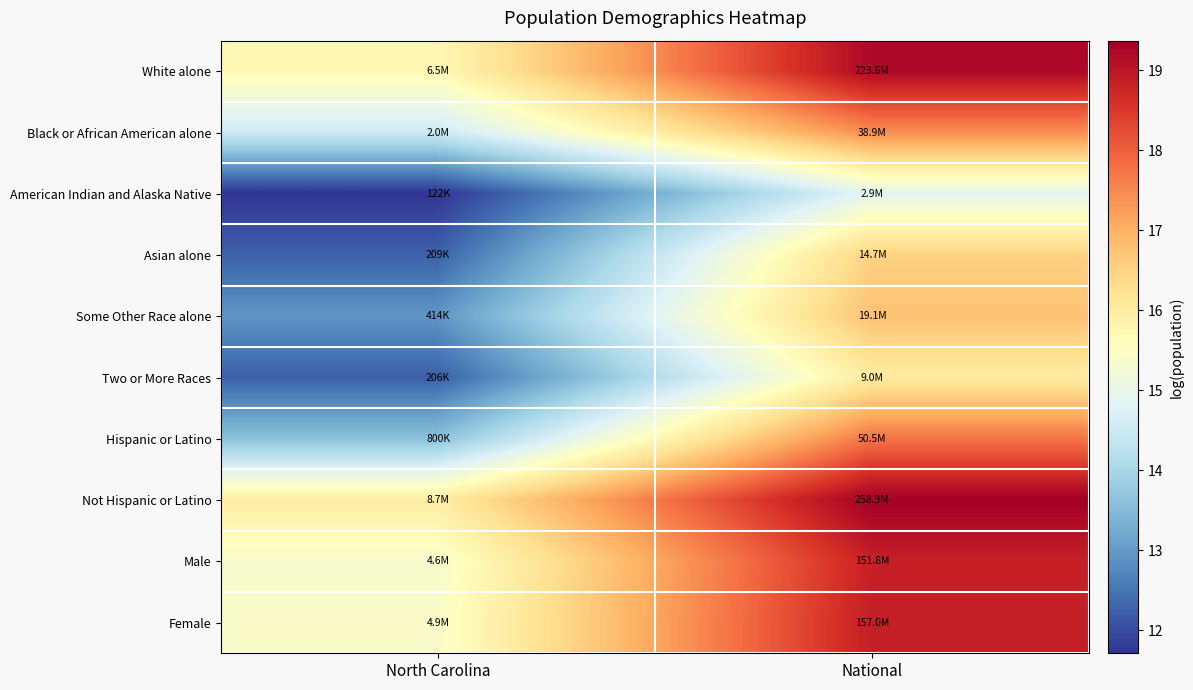

Reading left to right, extract all data points from this chart.

White alone: North Carolina=15.7	National=19.2
Black or African American alone: North Carolina=14.5	National=17.5
American Indian and Alaska Native: North Carolina=11.7	National=14.9
Asian alone: North Carolina=12.2	National=16.5
Some Other Race alone: North Carolina=12.9	National=16.8
Two or More Races: North Carolina=12.2	National=16.0
Hispanic or Latino: North Carolina=13.6	National=17.7
Not Hispanic or Latino: North Carolina=16.0	National=19.4
Male: North Carolina=15.4	National=18.8
Female: North Carolina=15.4	National=18.9